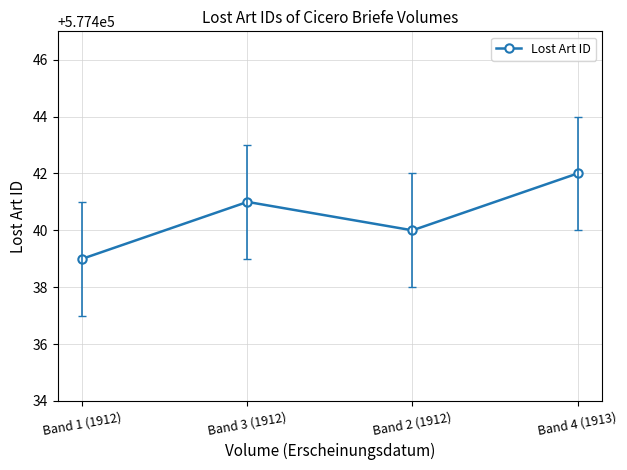

How many points are lower than both their immediate neighbors (excluding endpoints)?

1